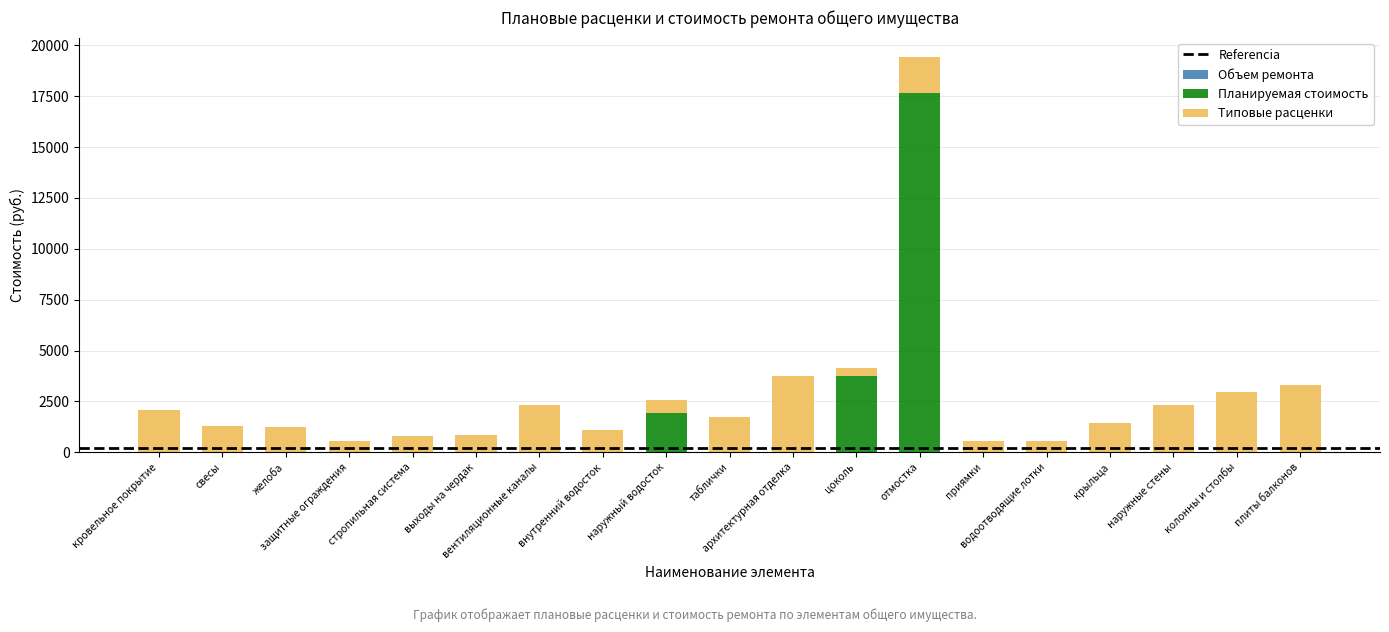

Does the chart contain stacked bars?

Yes